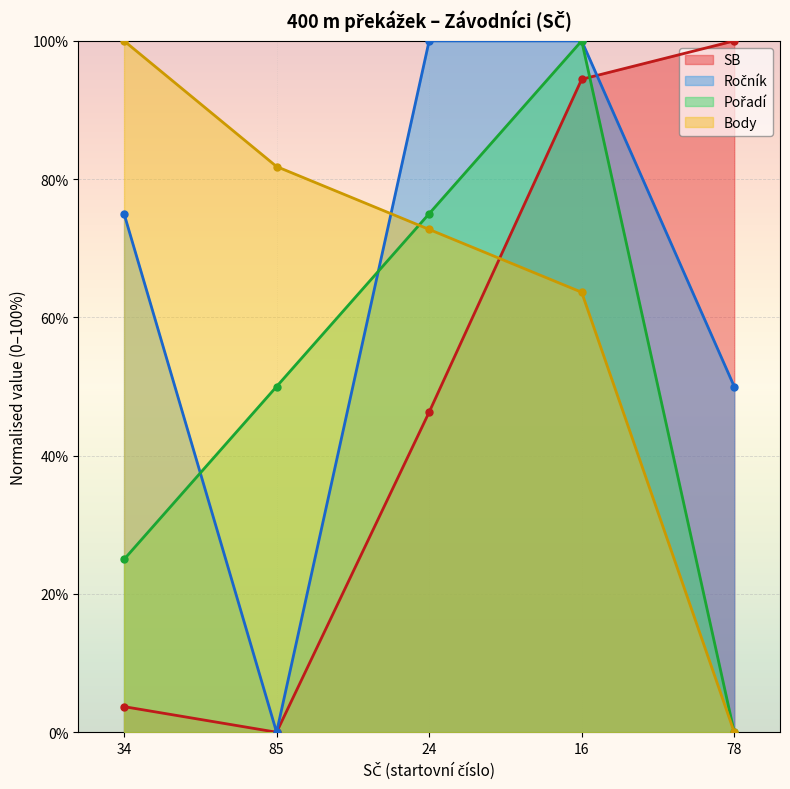

How many values in the SB series exceed 46?

3